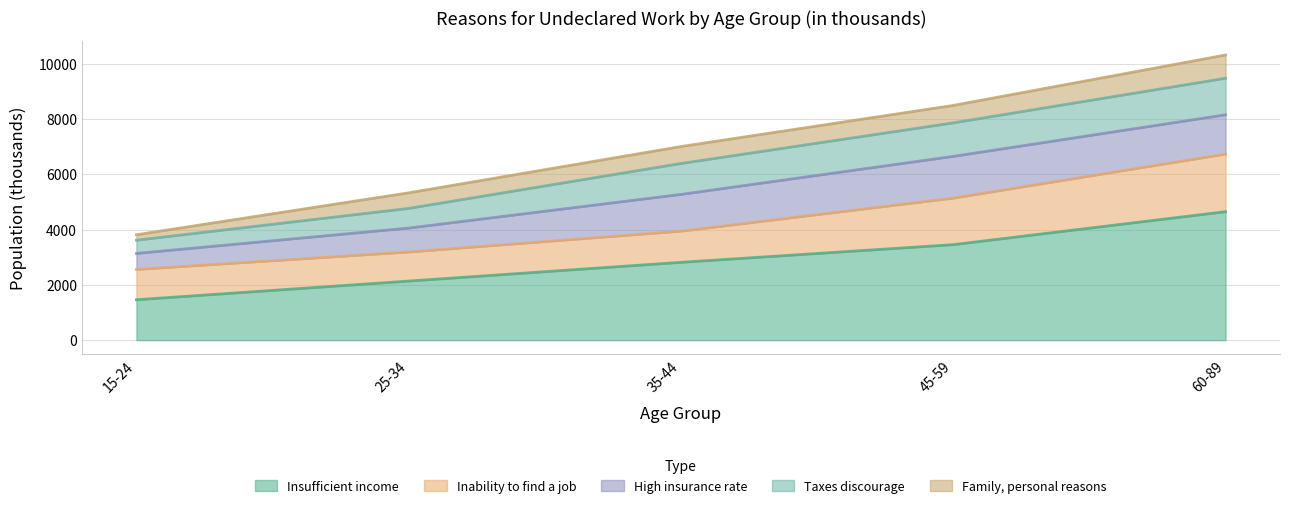

Reading right to left, what are all the values shown in this chart?

Insufficient income: 60-89=4648	45-59=3455	35-44=2815	25-34=2137	15-24=1461
Inability to find a job: 60-89=2085	45-59=1683	35-44=1128	25-34=1052	15-24=1097
High insurance rate: 60-89=1421	45-59=1511	35-44=1330	25-34=866	15-24=579
Taxes discourage: 60-89=1322	45-59=1213	35-44=1119	25-34=712	15-24=479
Family, personal reasons: 60-89=841	45-59=631	35-44=613	25-34=563	15-24=197